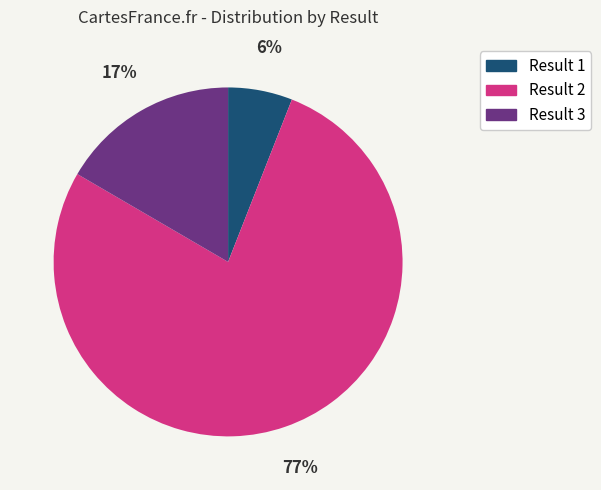

What percentage is the Result 1 slice, to the nearest percent?

6%